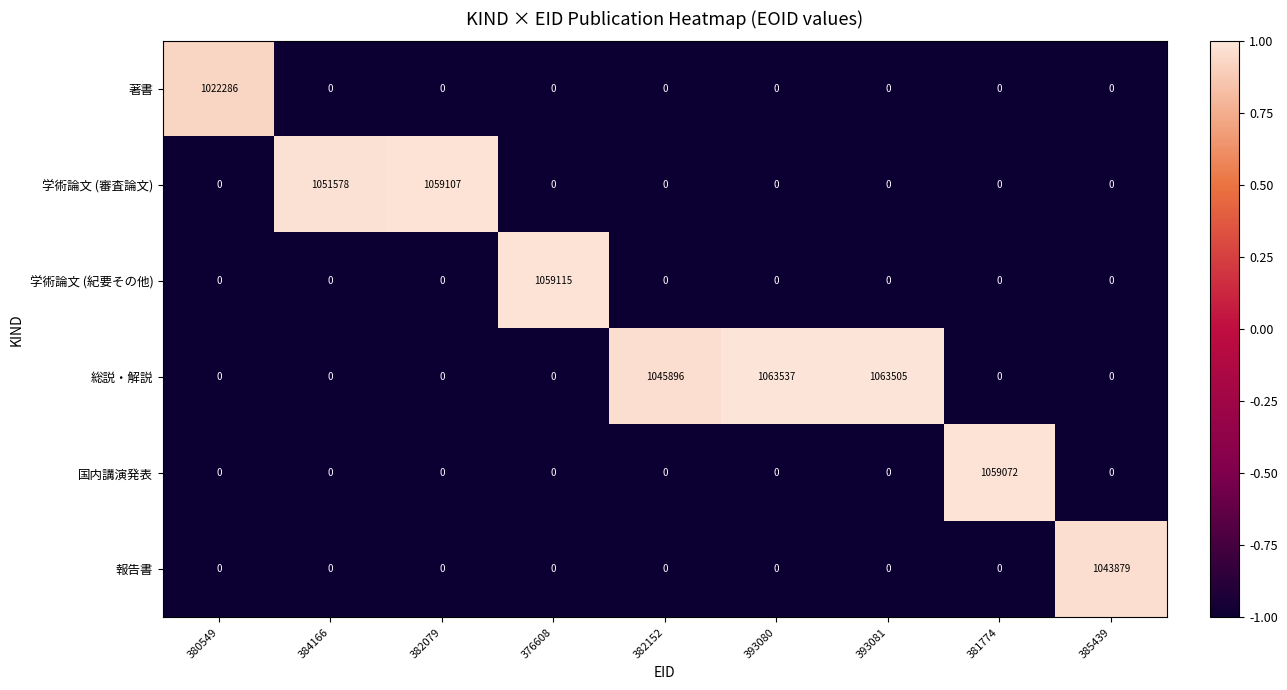

Rank the series by their maximum value, from highest to lowest.

総説・解説, 学術論文 (紀要その他), 学術論文 (審査論文), 国内講演発表, 報告書, 著書